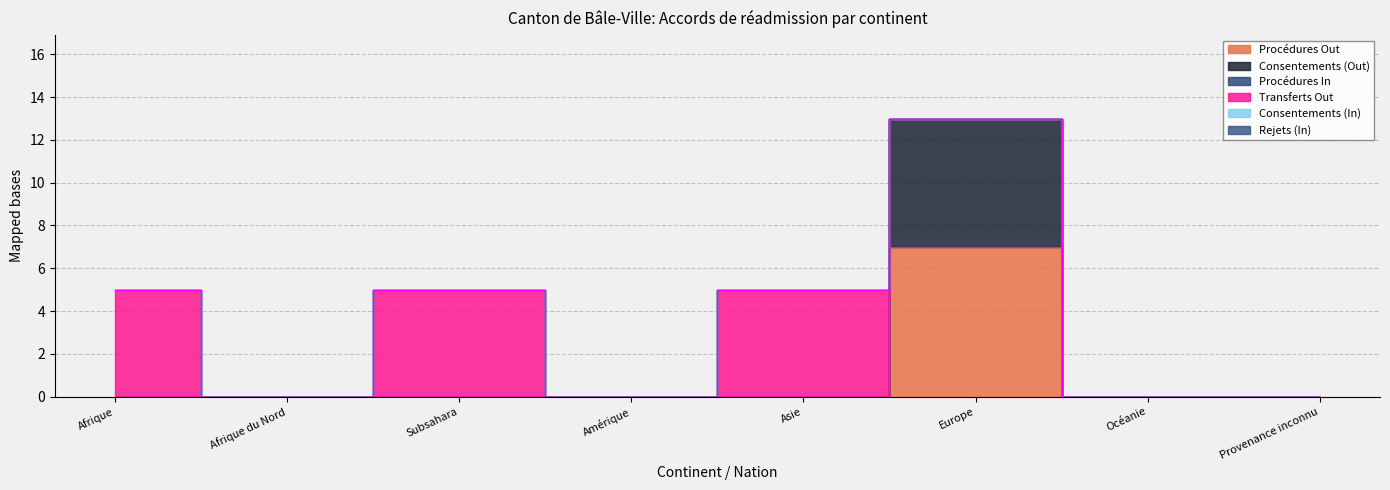

Which series changed the most between Afrique and Océanie?

Transferts Out